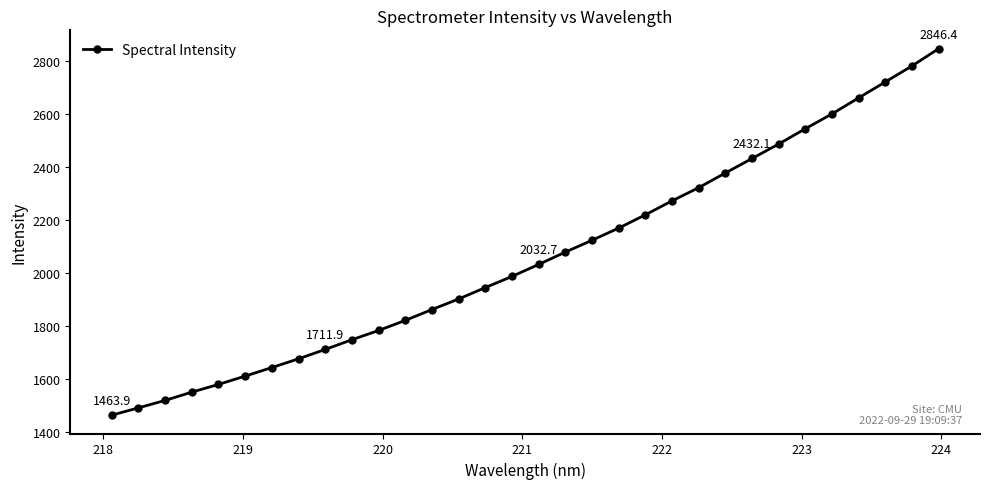

True or false: the data has more than 2 interior local peaks.

False